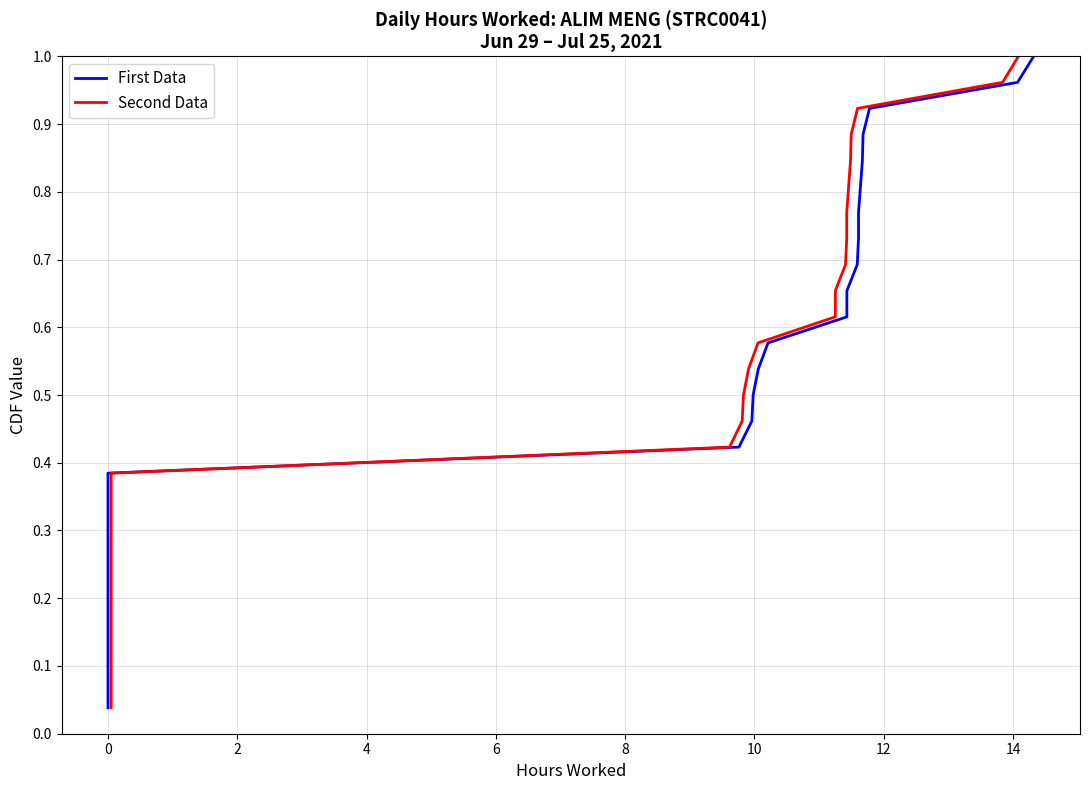

What is the label of the 6th point from the left?

8